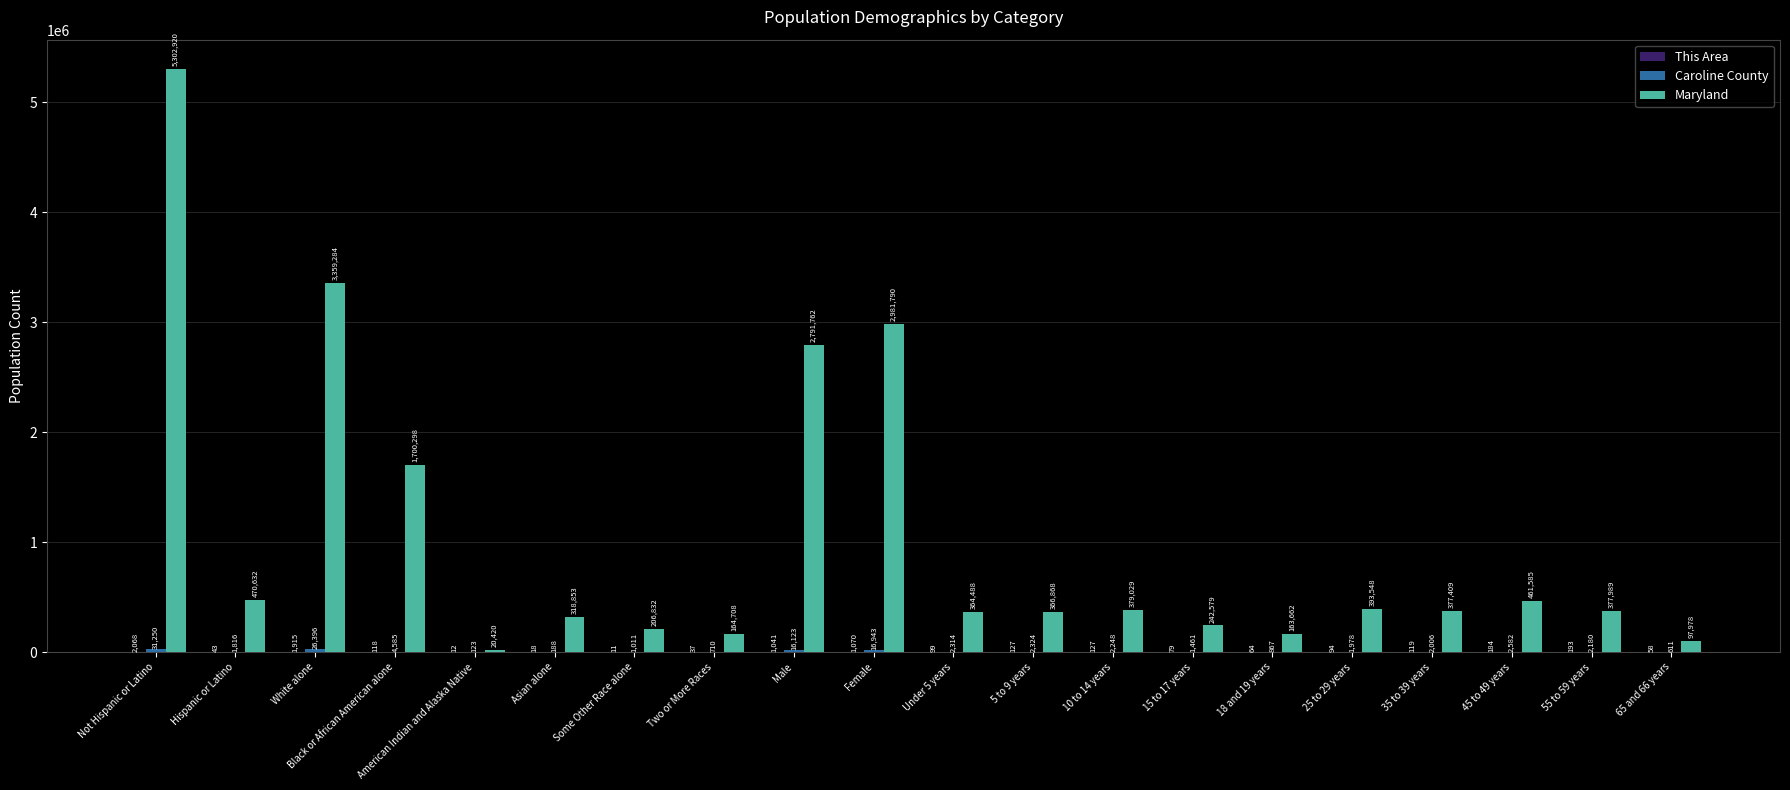

How many groups of bars are there?

20